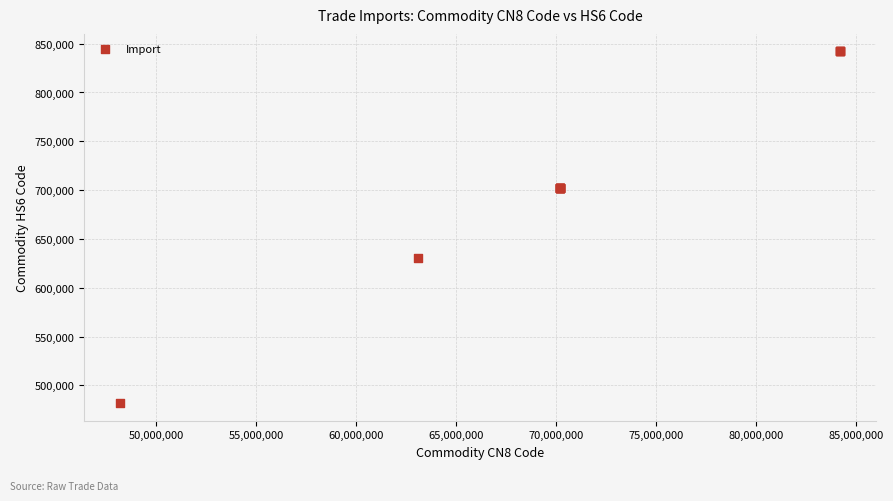

What Y value in the scatter plot is closest to 661950?

630710